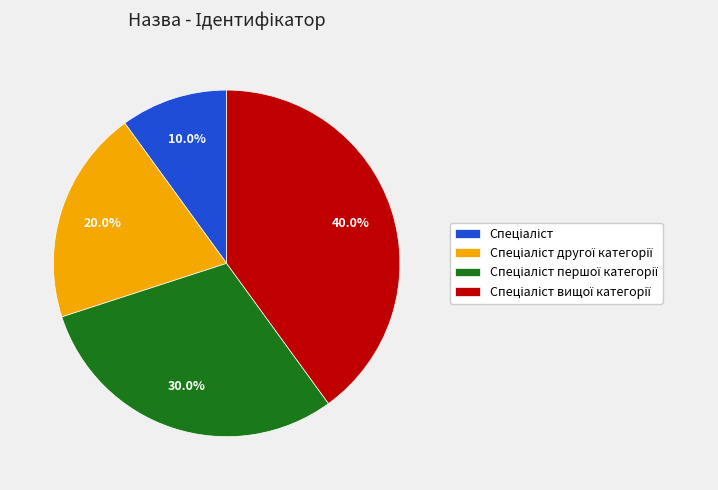

Is there any slice that represents more than half of the pie?

No